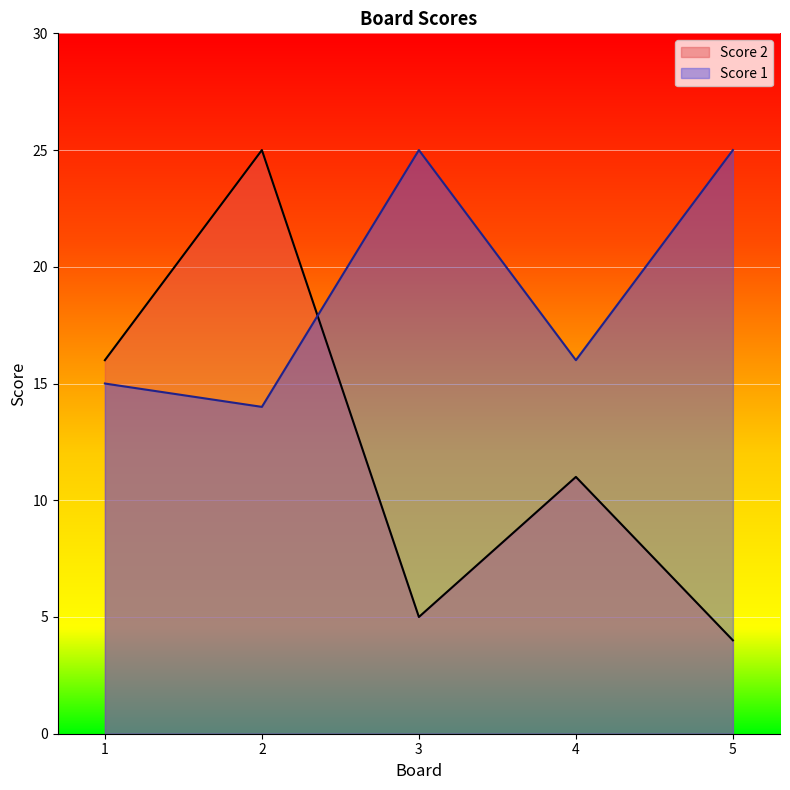

Reading left to right, transcribe all the data shown in this chart.

Score 2: 16	25	5	11	4
Score 1: 15	14	25	16	25